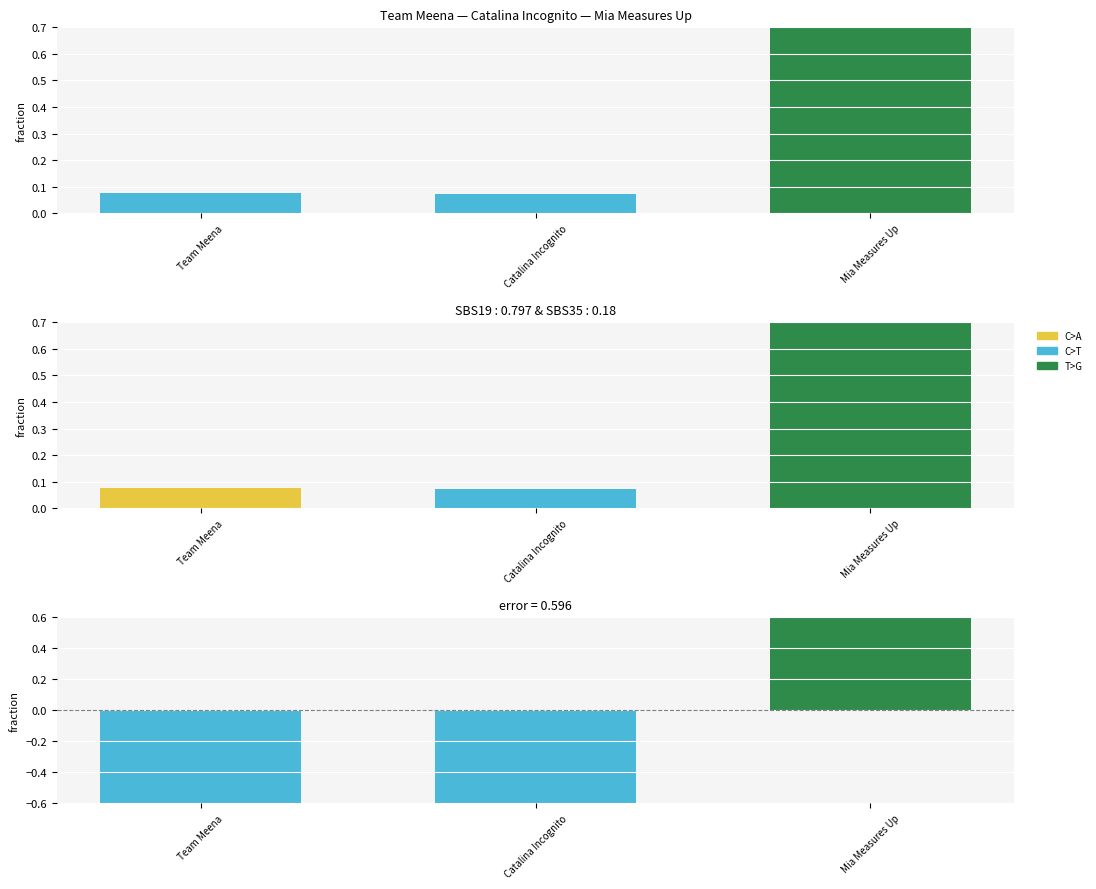

The value at Team Meena is 0.1. True or false?

True